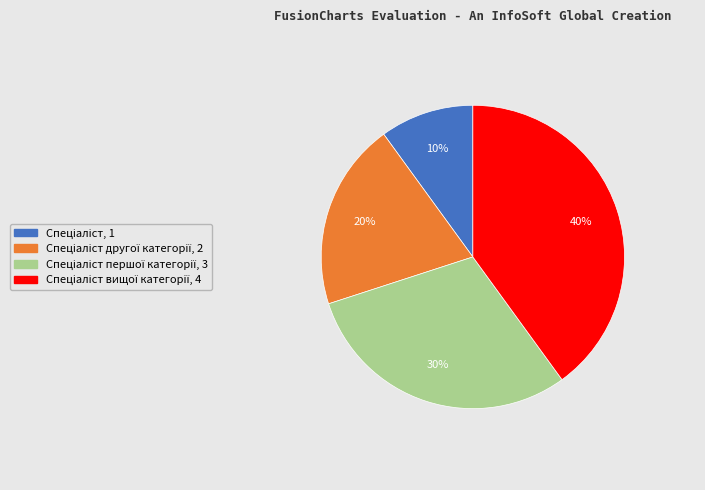

How many segments does this pie chart have?

4